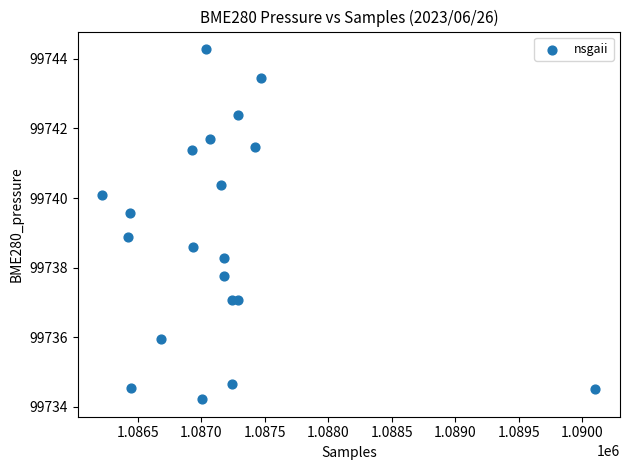

What Y value in the scatter plot is closest to 99739?

99738.9